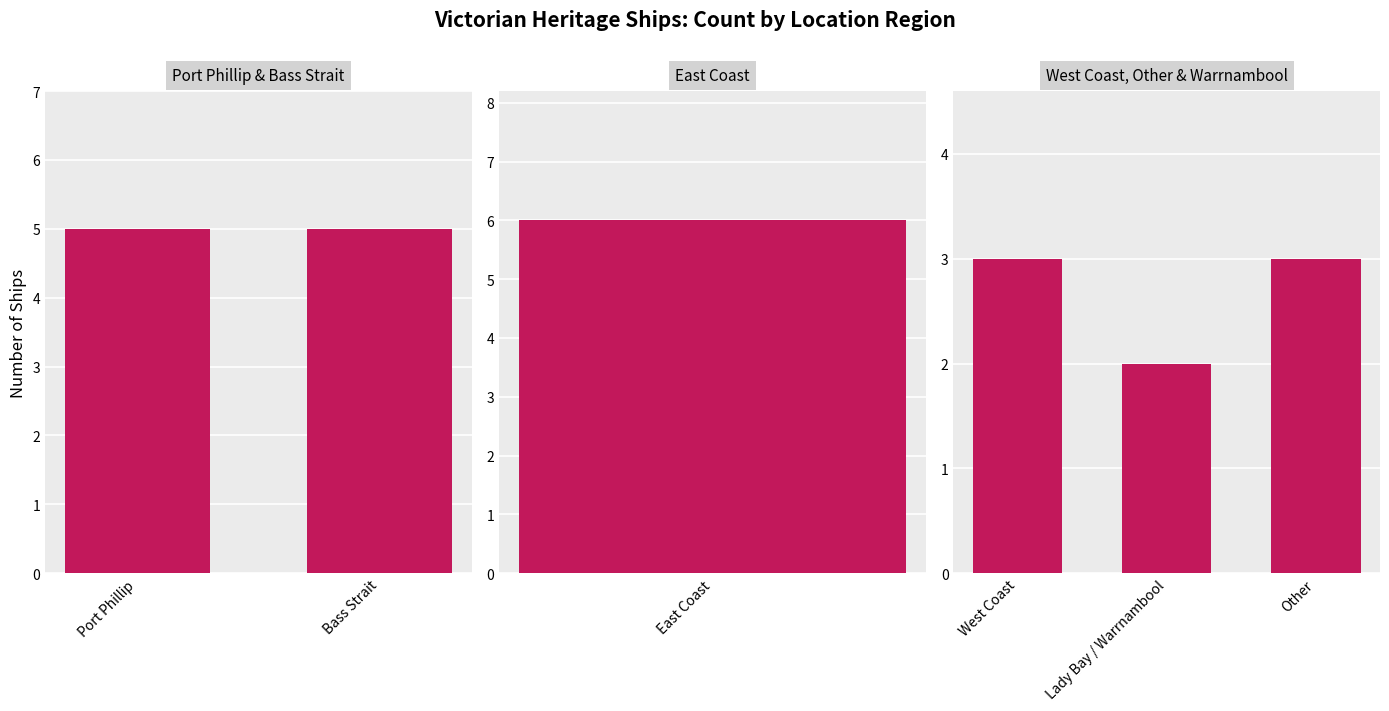

At which label does the data first exceed 5?

East Coast